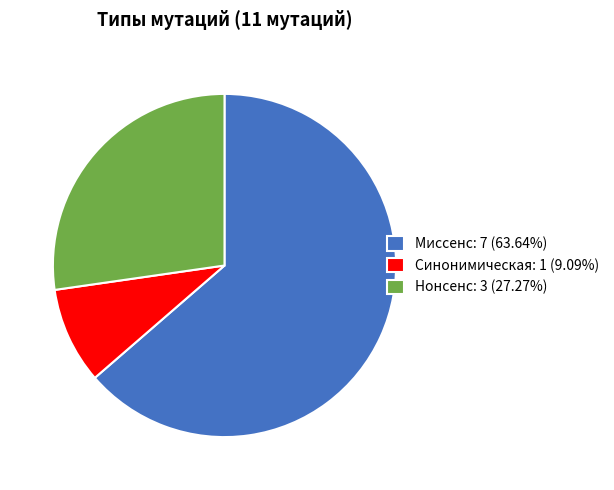

Combined, do Миссенс: 7 (63.64%) and Нонсенс: 3 (27.27%) account for over 50%?

Yes